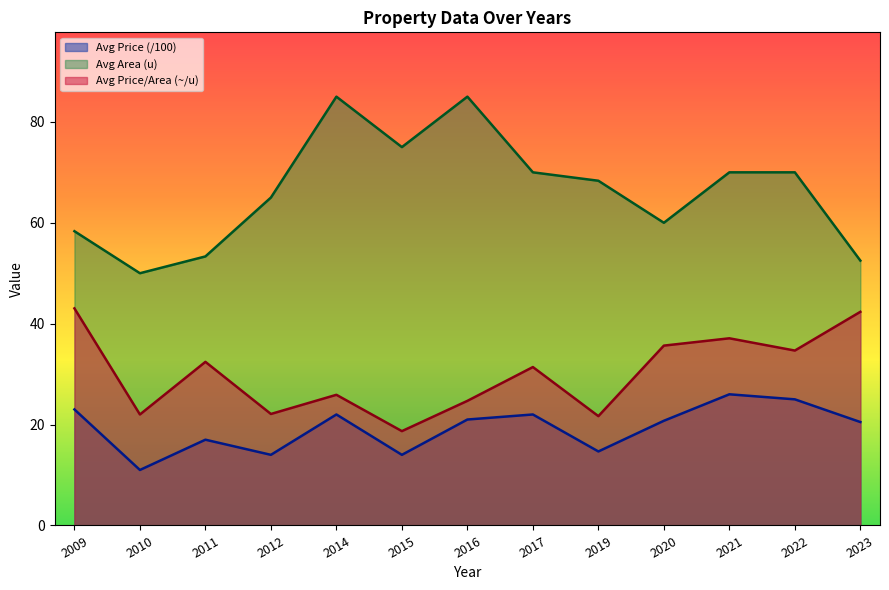

What are all the series names shown in the legend?

Avg Price (/100), Avg Area (u), Avg Price/Area (~/u)